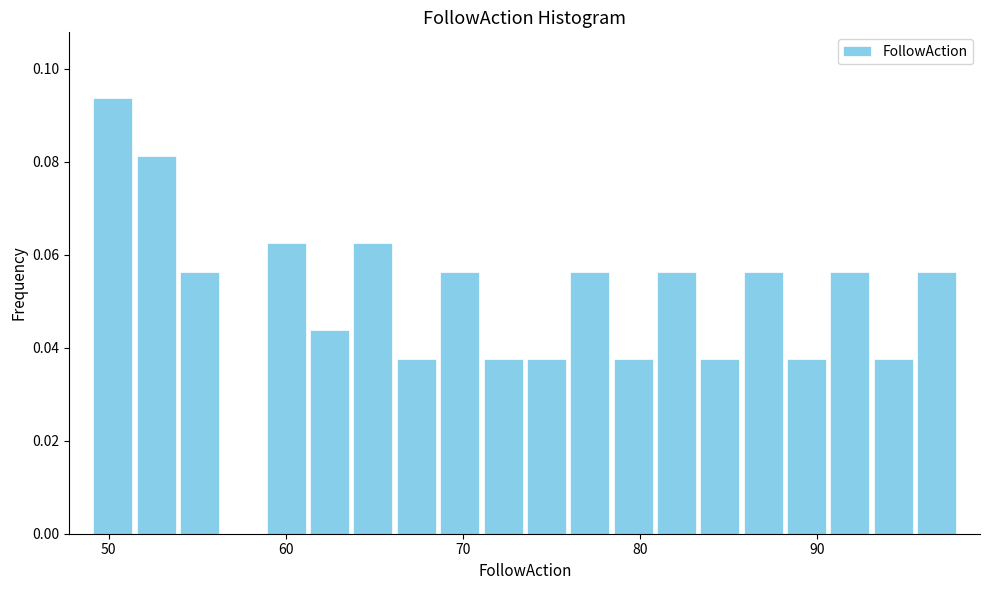

Read against the x-axis, roughly where is the centre of the tallest bar?

50